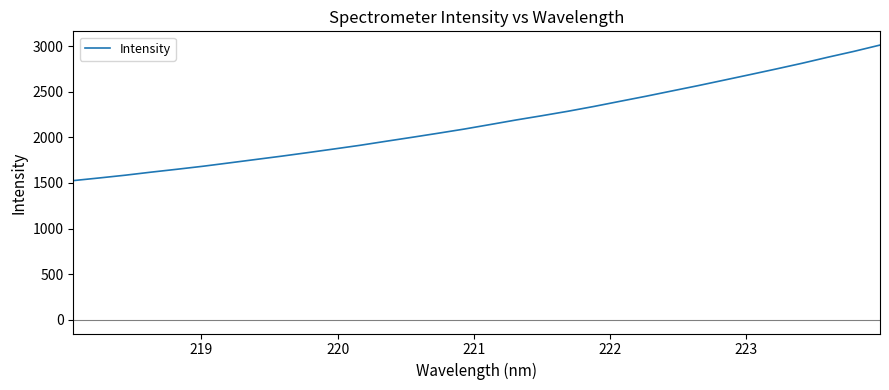

What is the difference between the maximum and minimum values?

1486.0